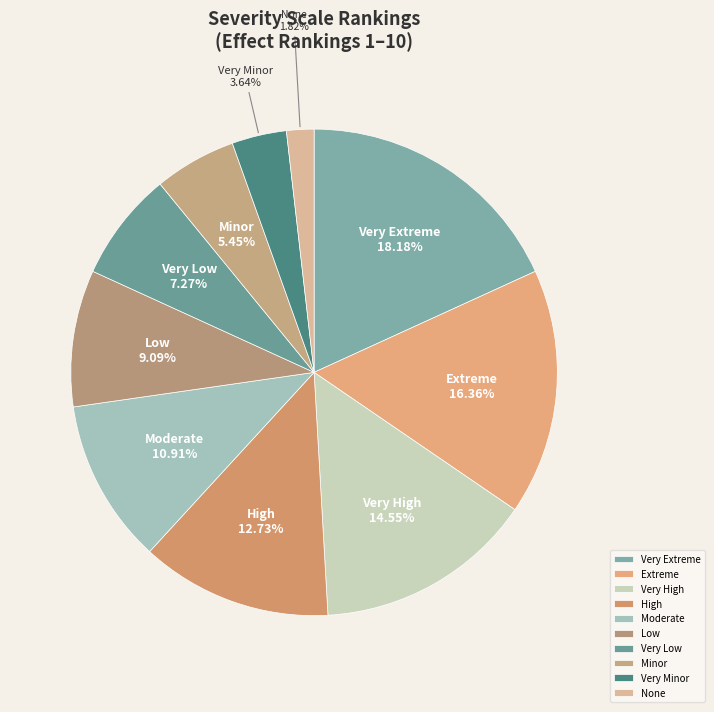

What percentage is the Very Extreme slice, to the nearest percent?

18%